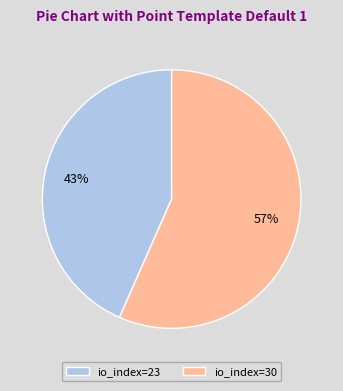

Which has a higher value, io_index=30 or io_index=23?

io_index=30